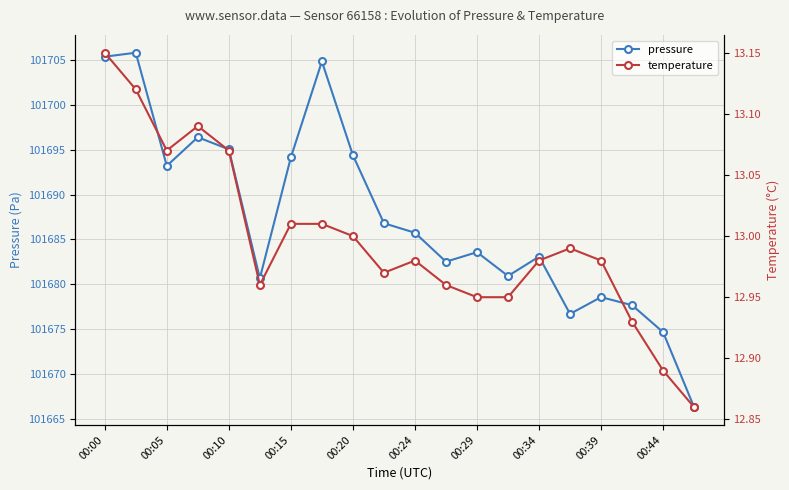

What is the sum of all temperature values?

259.9